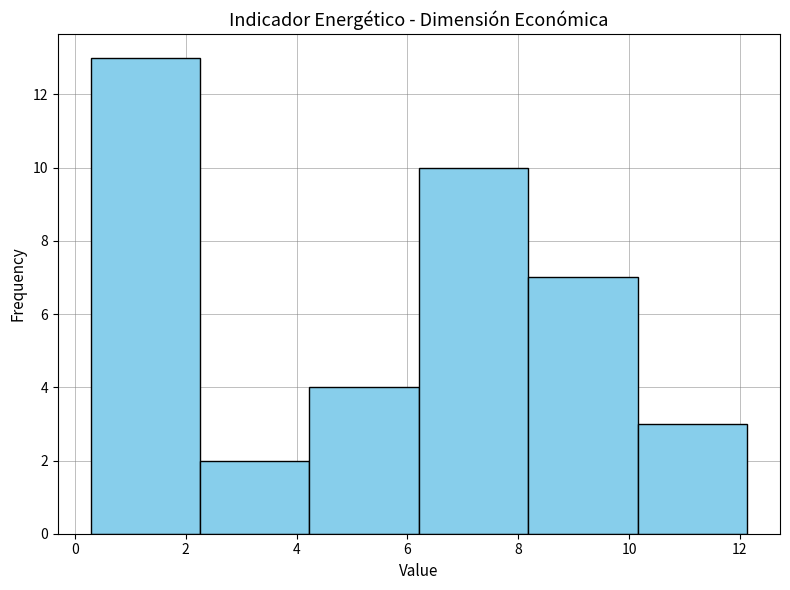

What is the height of the bar covering 4.2 to 6.2 on the x-axis? Neither the bar edges nor the heights are printed on the chart, so give them approximately, as read against the axes.

4